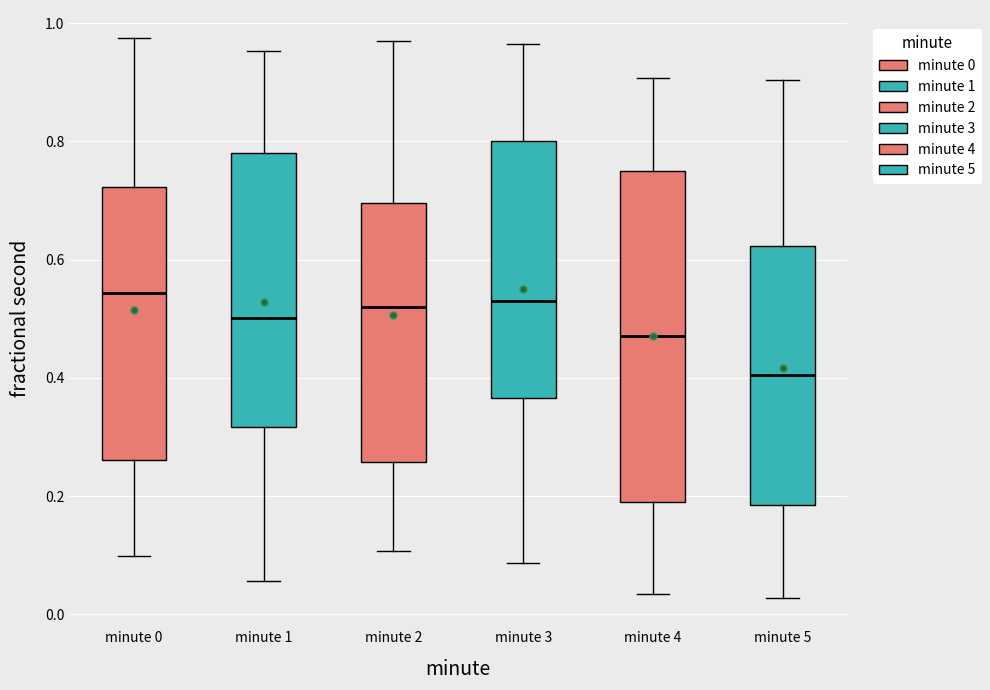

Reading left to right, read every box against the y-axis: the position of its median line, the range the box covers, and the ends of its whiskers. The values are not printed on the chart, so give them approximately, as read against the axis.

minute 0: median 0.54, box 0.26 to 0.72, whiskers 0.10 to 0.98
minute 1: median 0.50, box 0.32 to 0.78, whiskers 0.06 to 0.96
minute 2: median 0.52, box 0.26 to 0.70, whiskers 0.10 to 0.98
minute 3: median 0.52, box 0.36 to 0.80, whiskers 0.08 to 0.96
minute 4: median 0.48, box 0.20 to 0.76, whiskers 0.04 to 0.90
minute 5: median 0.40, box 0.18 to 0.62, whiskers 0.02 to 0.90